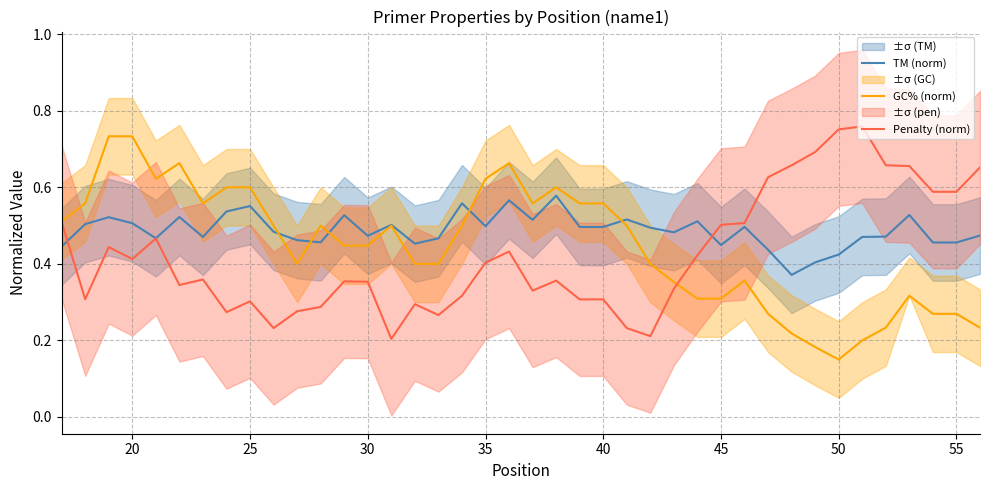

True or false: Penalty (norm) and GC% (norm) cross at least once.

True